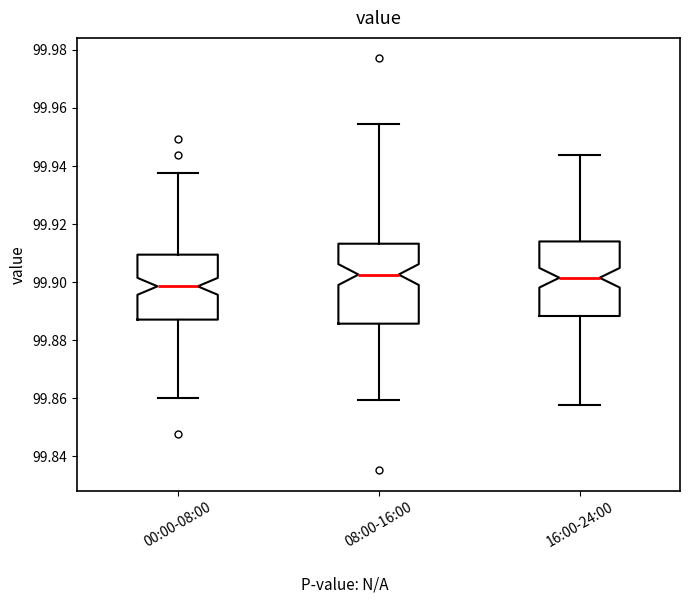

Reading left to right, transcribe this box plot: for each box, give where its median line is, the range the box spans, and where its two whiskers end, as read against the y-axis. The values are not printed on the chart, so give them approximately, as read against the axis.

00:00-08:00: median 99.898, box 99.888 to 99.910, whiskers 99.860 to 99.938
08:00-16:00: median 99.902, box 99.886 to 99.914, whiskers 99.860 to 99.954
16:00-24:00: median 99.902, box 99.888 to 99.914, whiskers 99.858 to 99.944